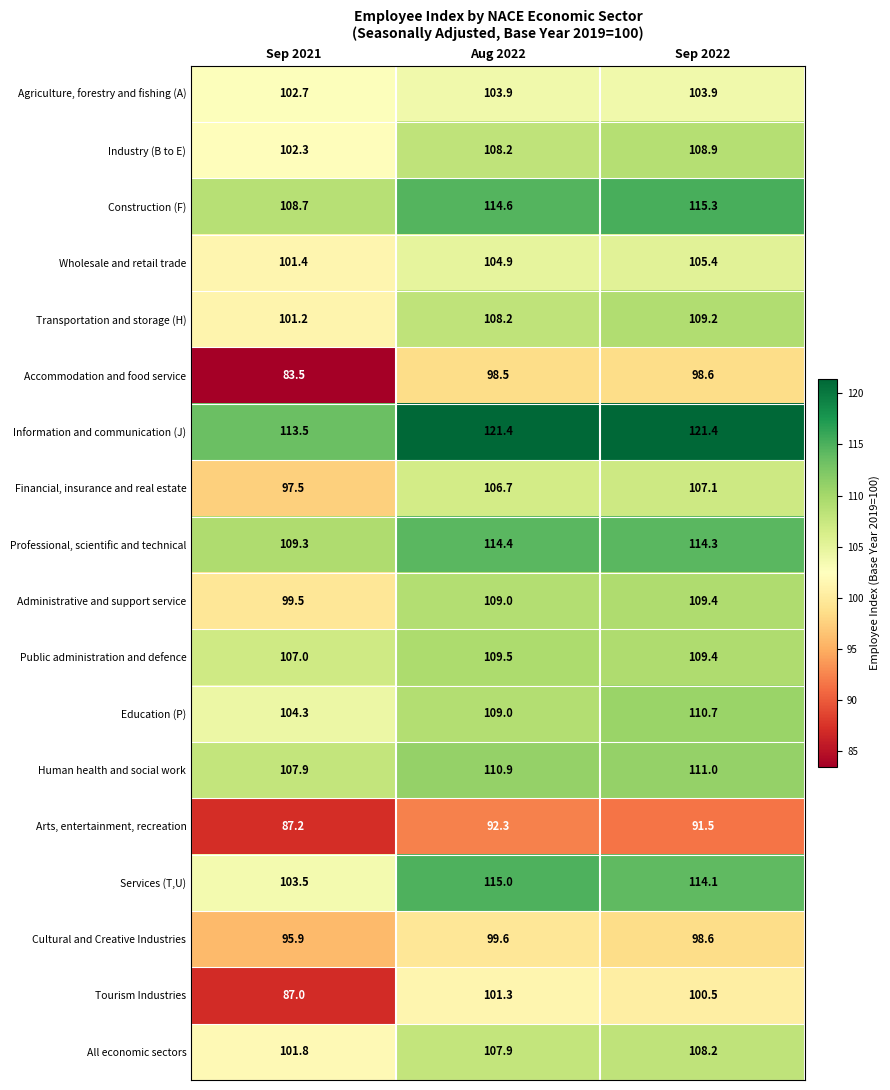

What is the sum of all Cultural and Creative Industries values?

294.1